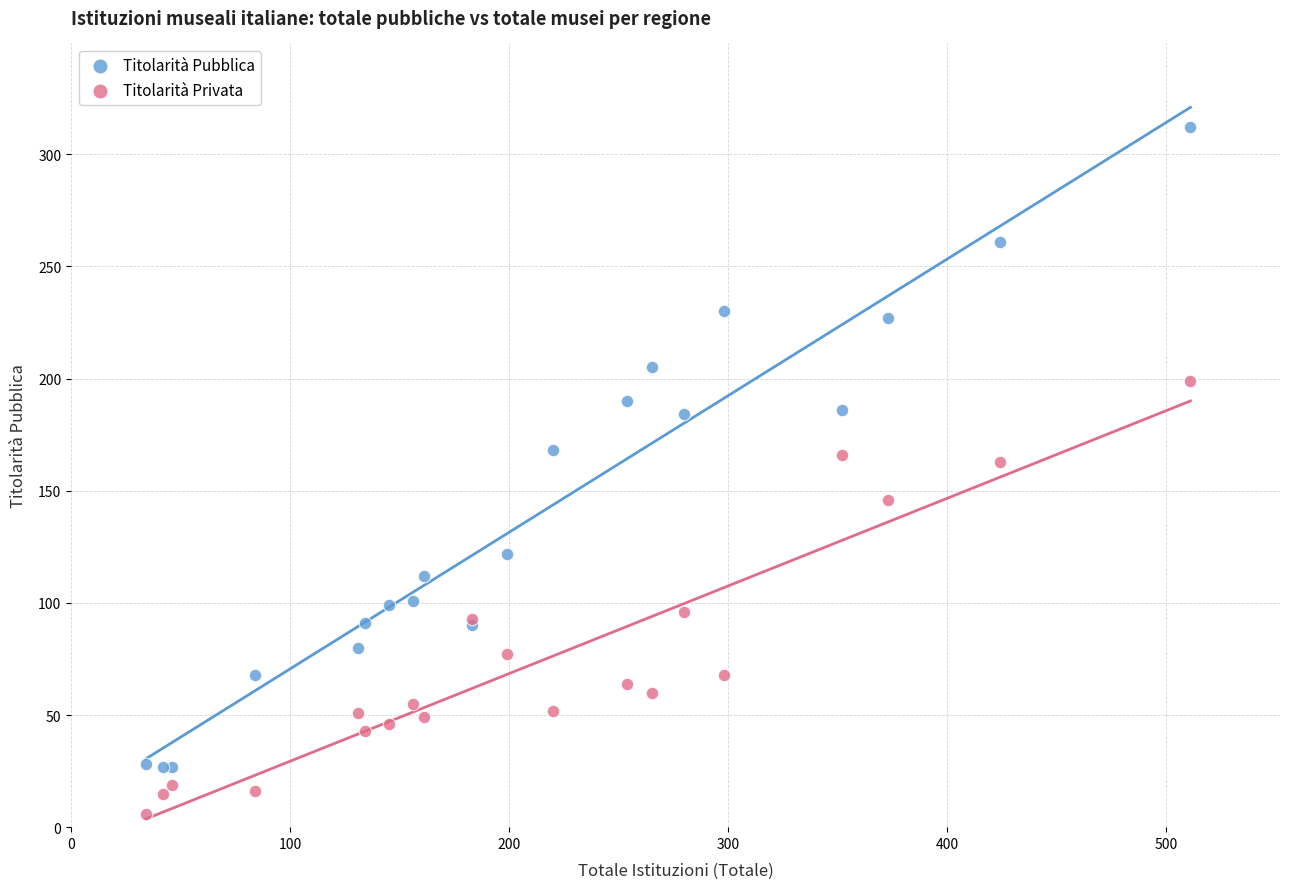

Which series contains the highest Y value?

Titolarità Pubblica